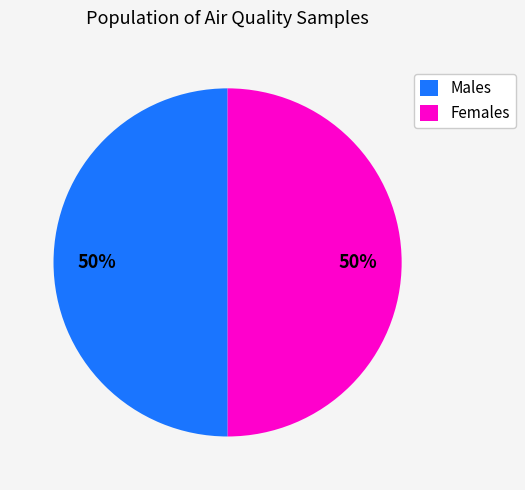

True or false: Males accounts for 43% of the total.

False